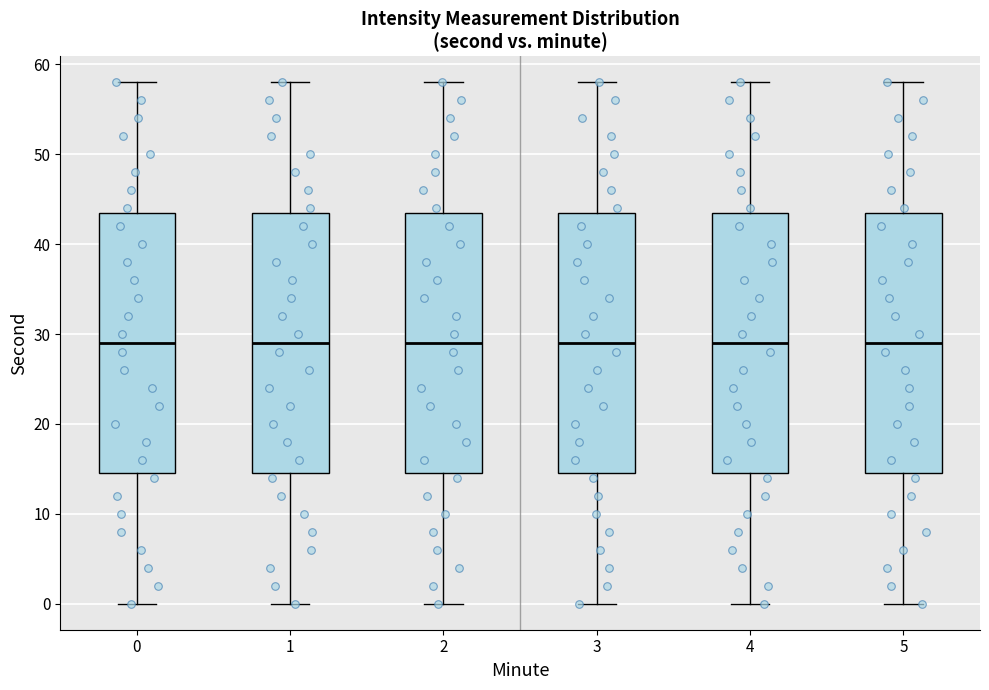

Reading left to right, read every box against the y-axis: the position of its median line, the range the box covers, and the ends of its whiskers. The values are not printed on the chart, so give them approximately, as read against the axis.

0: median 29, box 15 to 44, whiskers 0 to 58
1: median 29, box 15 to 44, whiskers 0 to 58
2: median 29, box 15 to 44, whiskers 0 to 58
3: median 29, box 15 to 44, whiskers 0 to 58
4: median 29, box 15 to 44, whiskers 0 to 58
5: median 29, box 15 to 44, whiskers 0 to 58